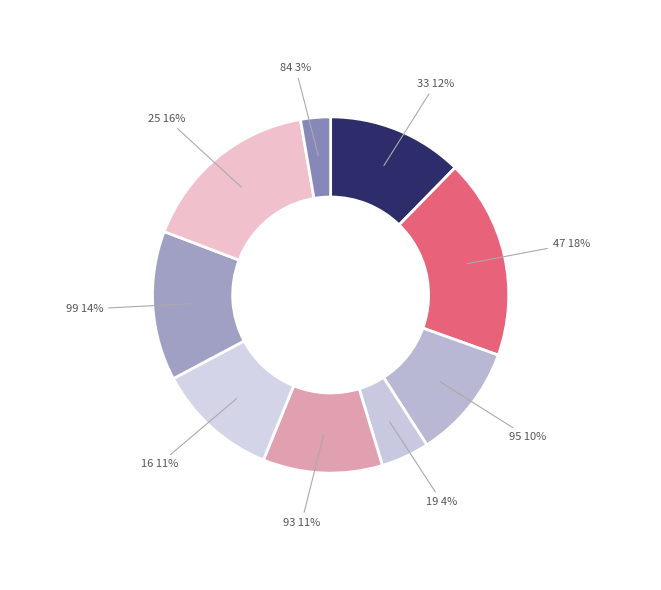

How many segments does this pie chart have?

9